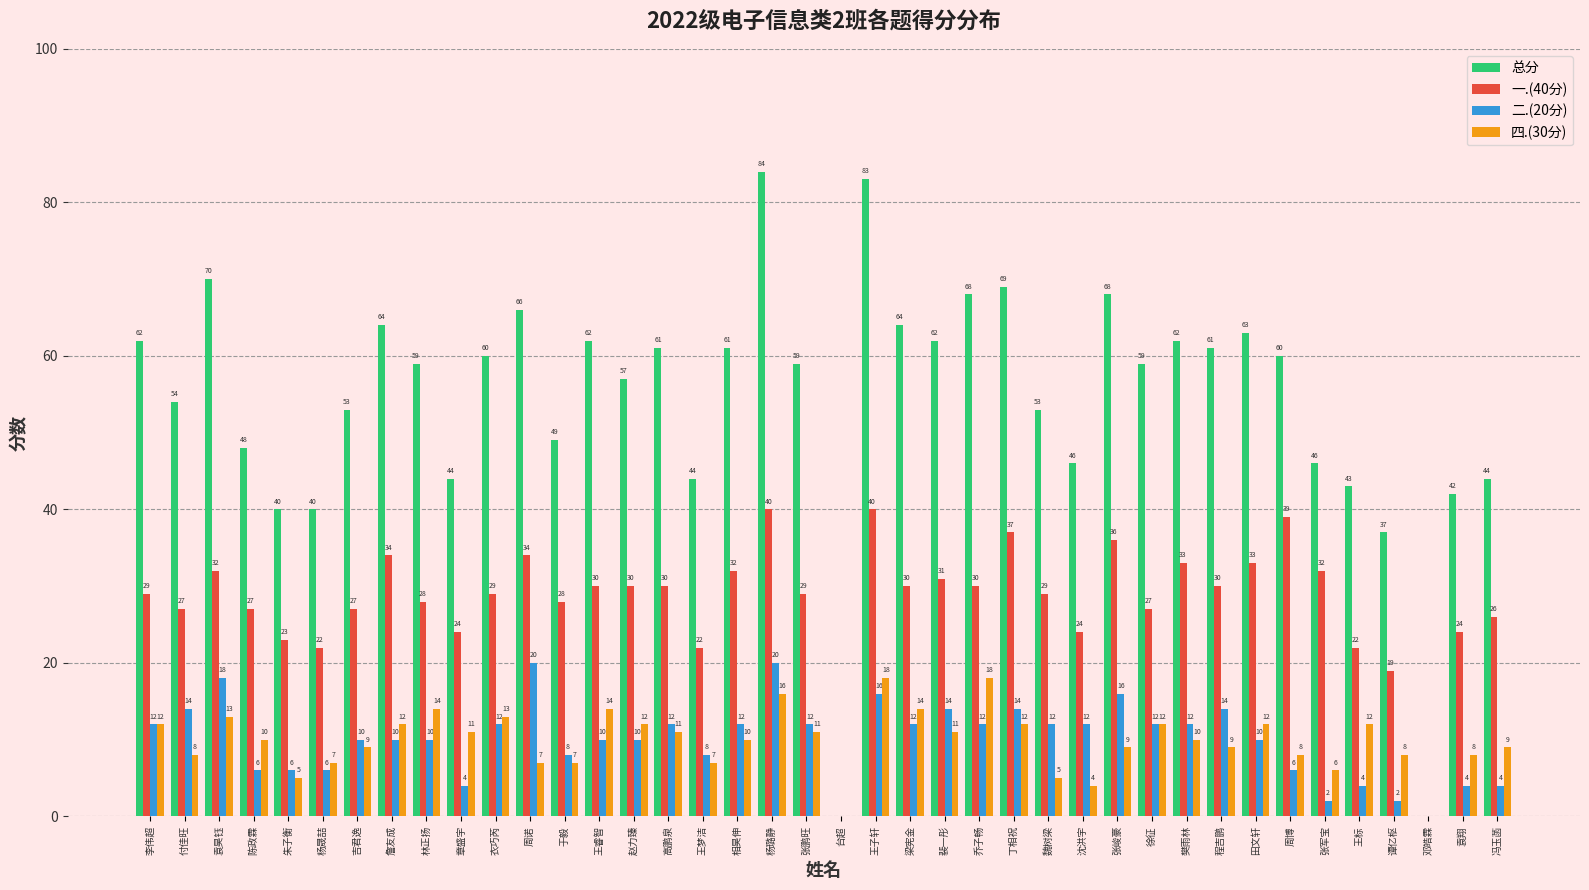

At which label is 总分 closest to 42?

袁翔